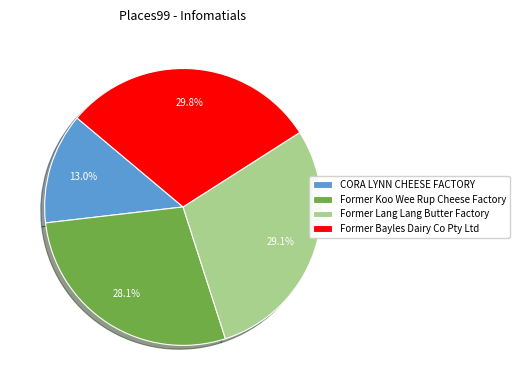

Between Former Bayles Dairy Co Pty Ltd and CORA LYNN CHEESE FACTORY, which is larger?

Former Bayles Dairy Co Pty Ltd